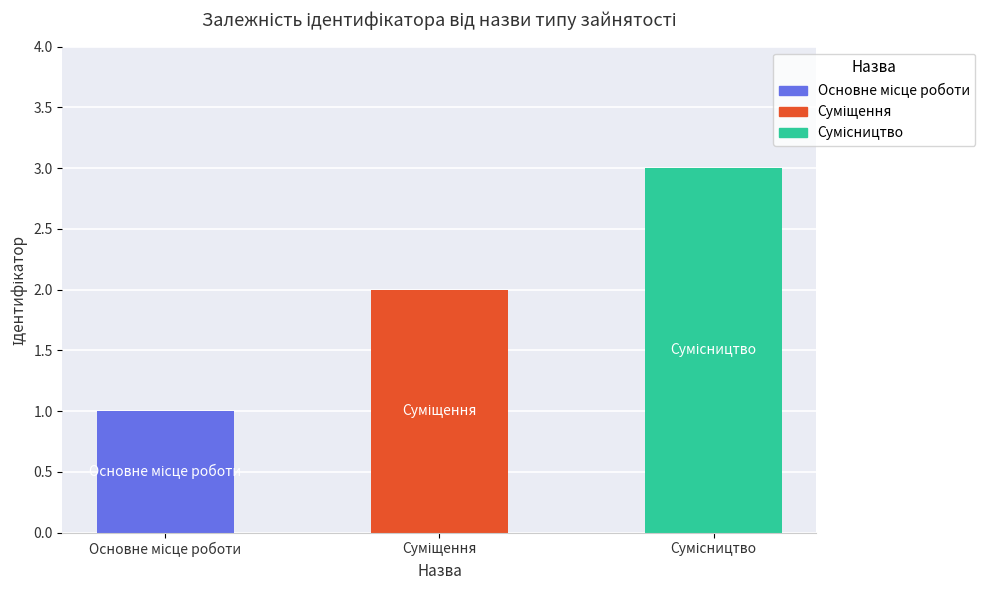

What is the maximum value shown in the chart?

3